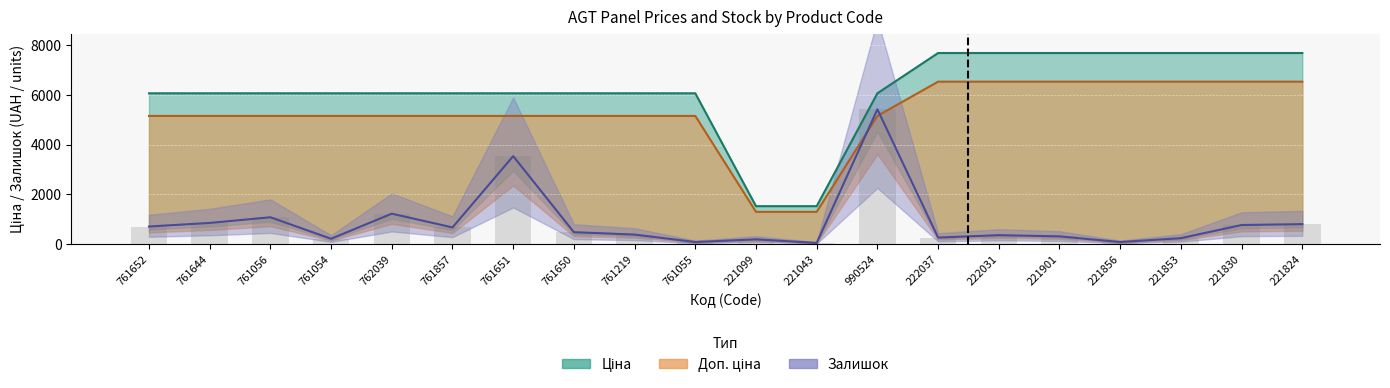

The value of Залишок at 761056 is 242.6. True or false?

False